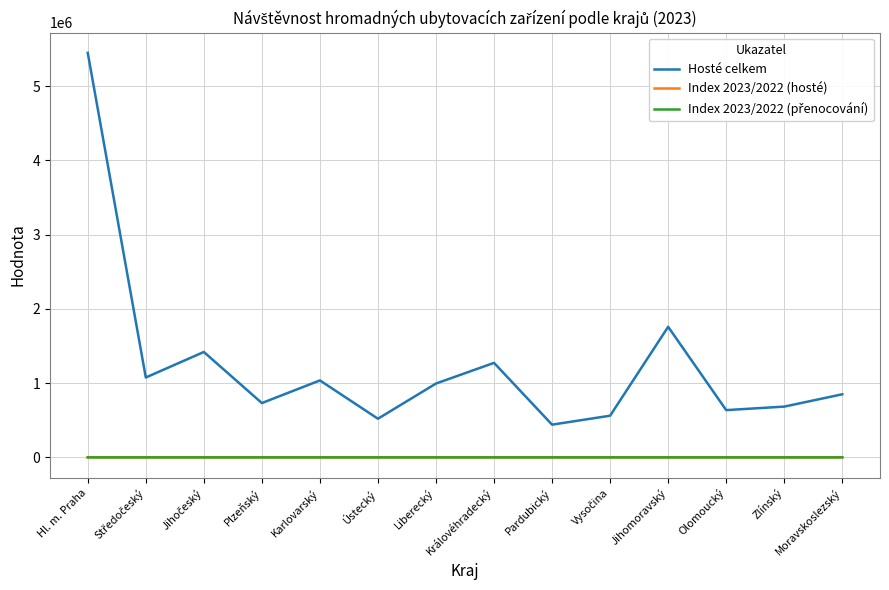

What is the greatest value displayed?

5446130.0